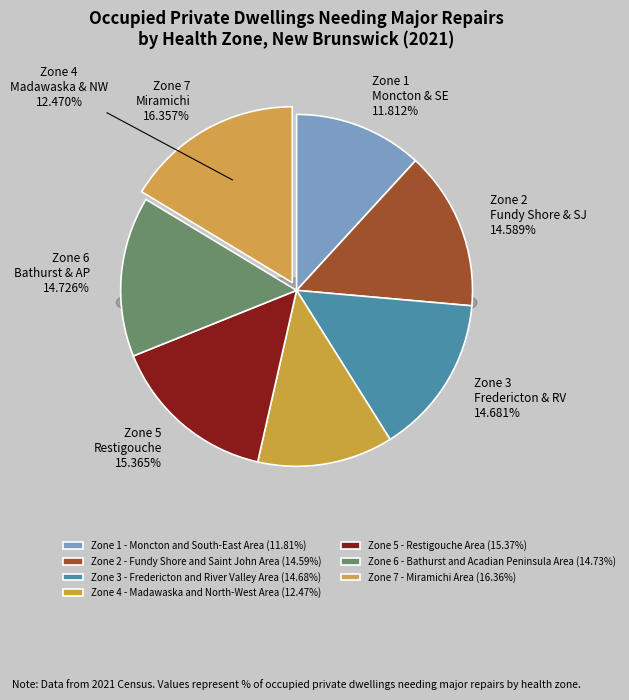

To the nearest percent, what is the difference between the Zone 2 - Fundy Shore and Saint John Area and Zone 4 - Madawaska and North-West Area slice percentages?

2%